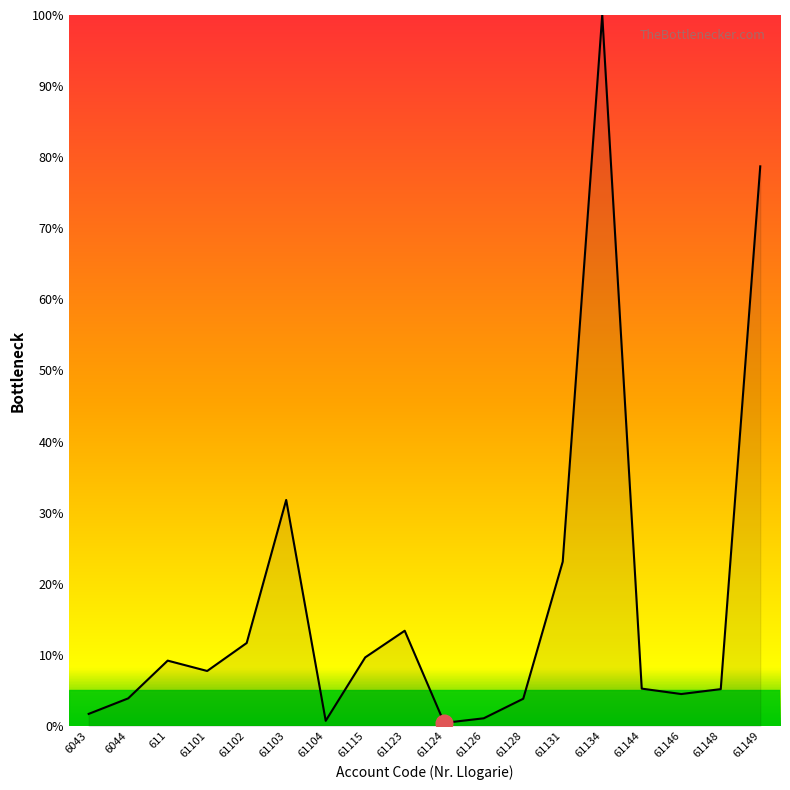

How many lines are shown in the chart?

1